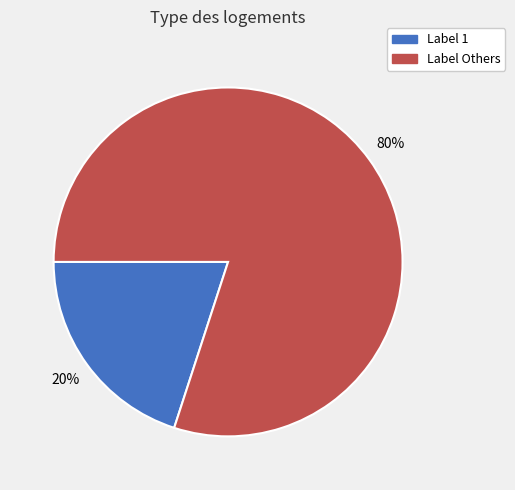

Is there any slice that represents more than half of the pie?

Yes